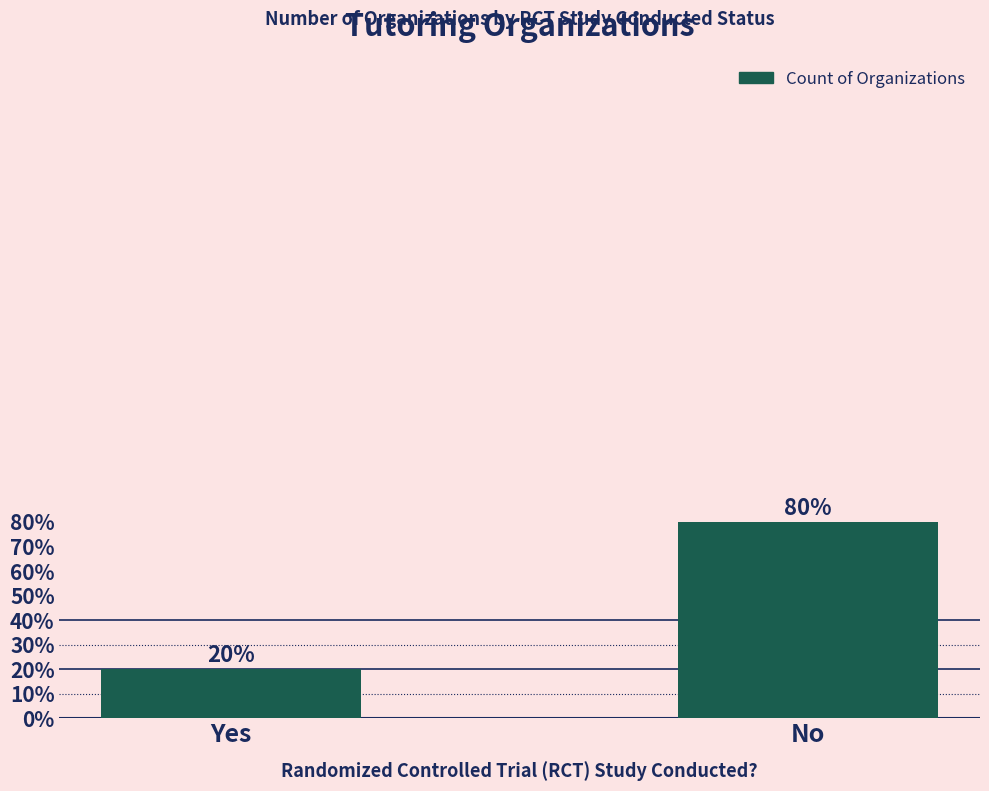

Does the chart contain any negative values?

No